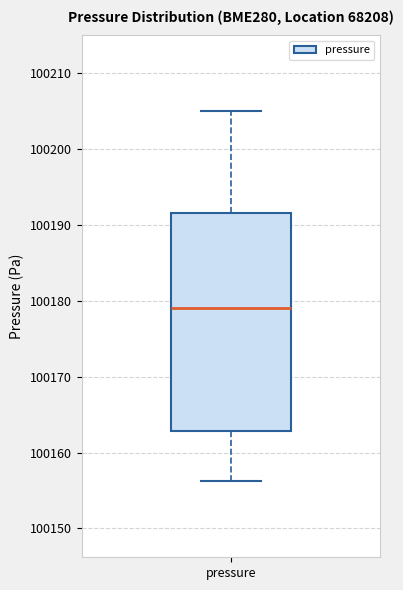

Where is the lower edge of the box for pressure on the y-axis? The values are not printed on the chart, so give them approximately, as read against the axis.

100163